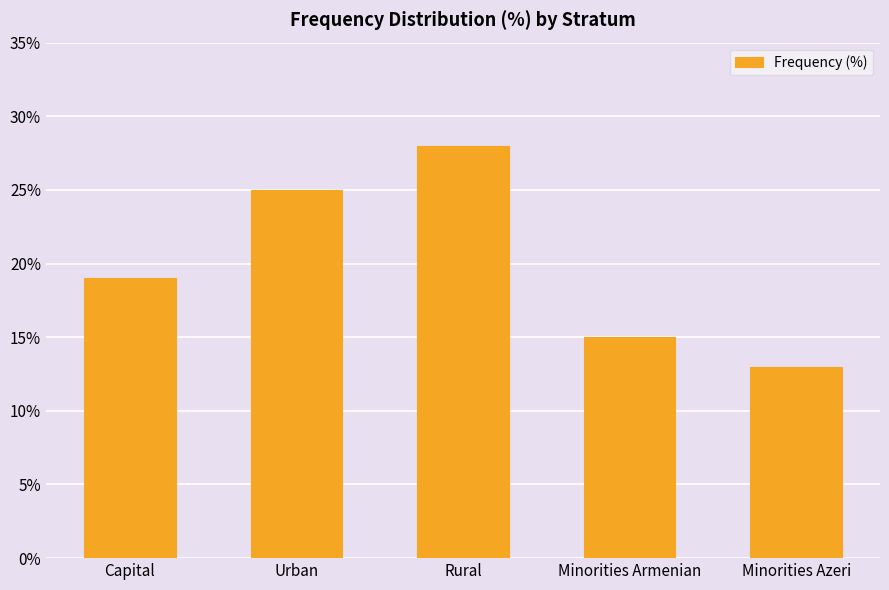

How many values are between 15 and 25?

3